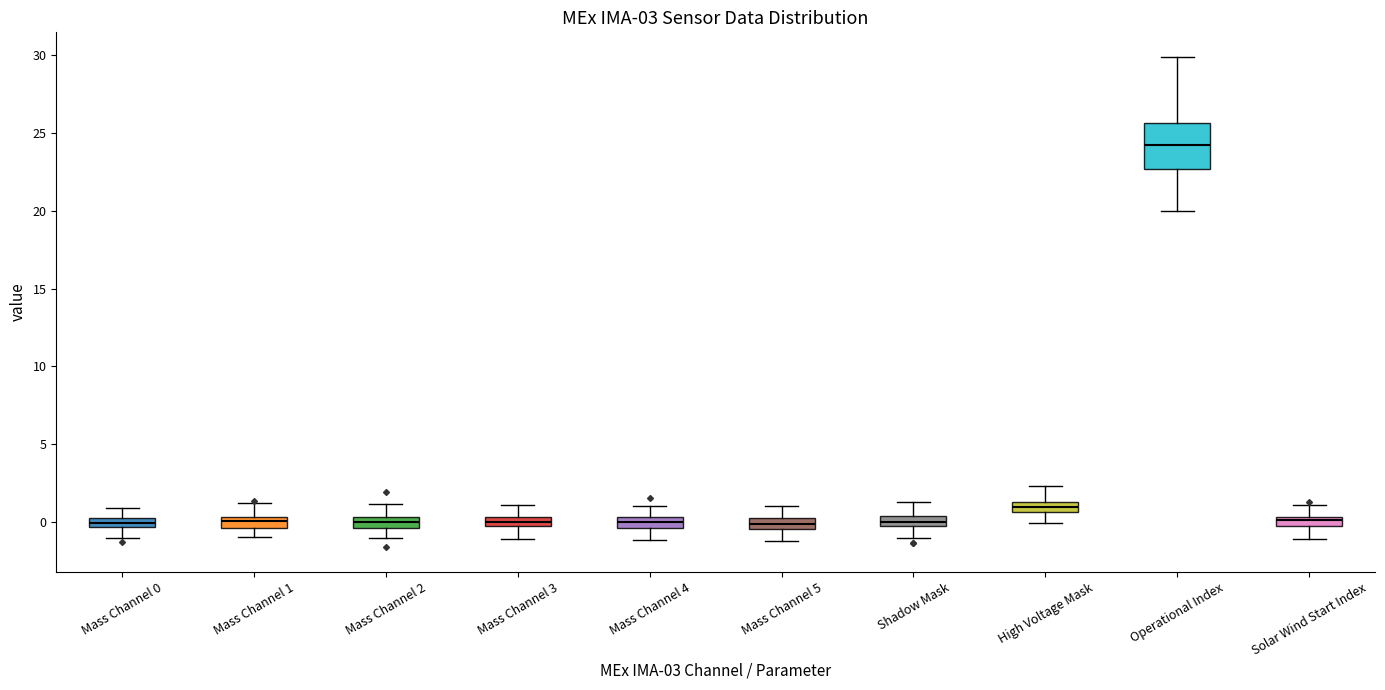

Which box is the tallest, from its lower edge to its upper edge?

Operational Index